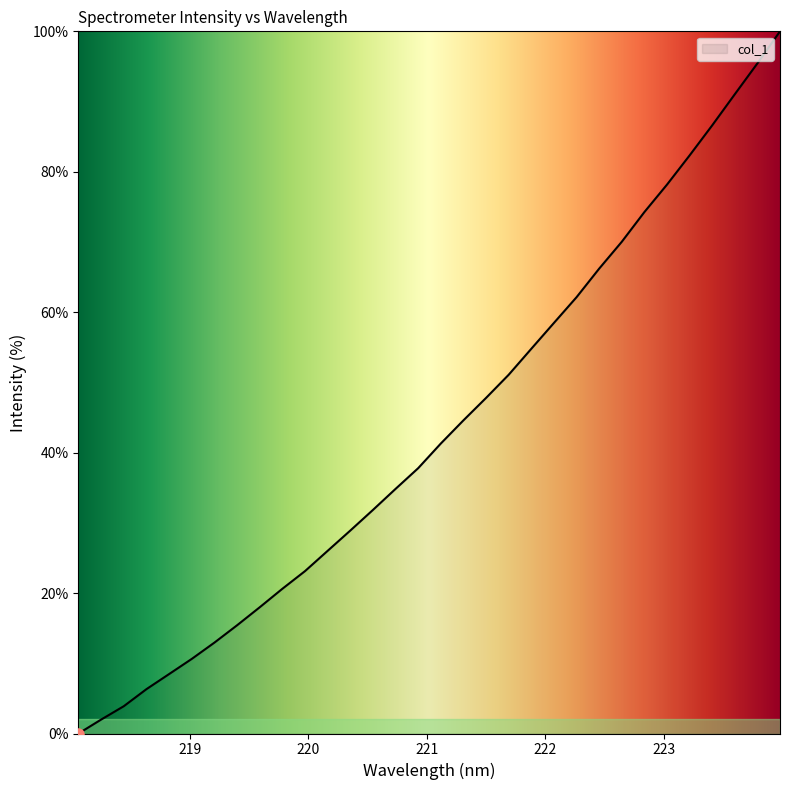

What is the maximum value shown in the chart?

100.0